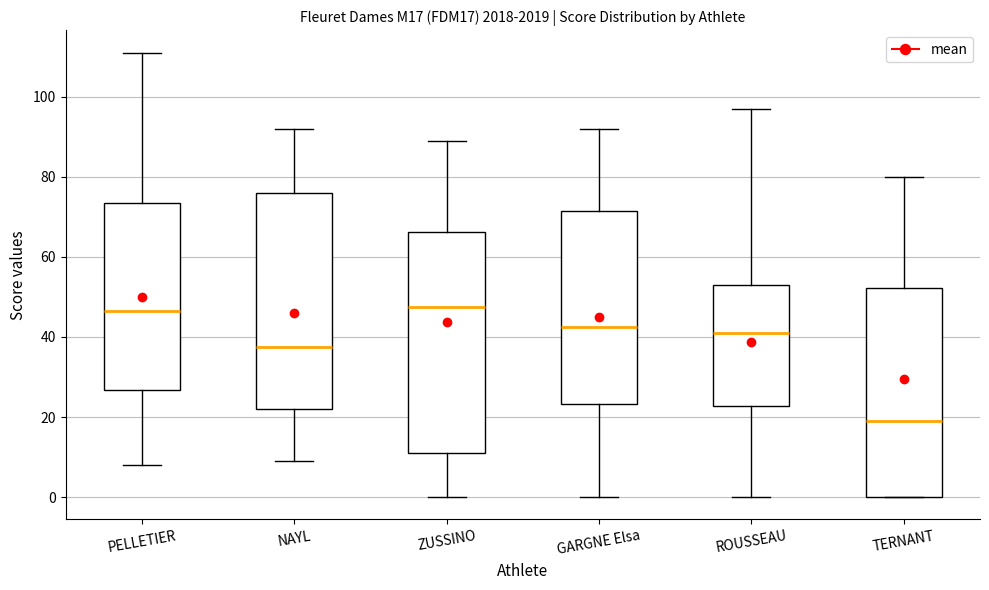

Where does the upper whisker of the box for ROUSSEAU end on the y-axis? The values are not printed on the chart, so give them approximately, as read against the axis.

98